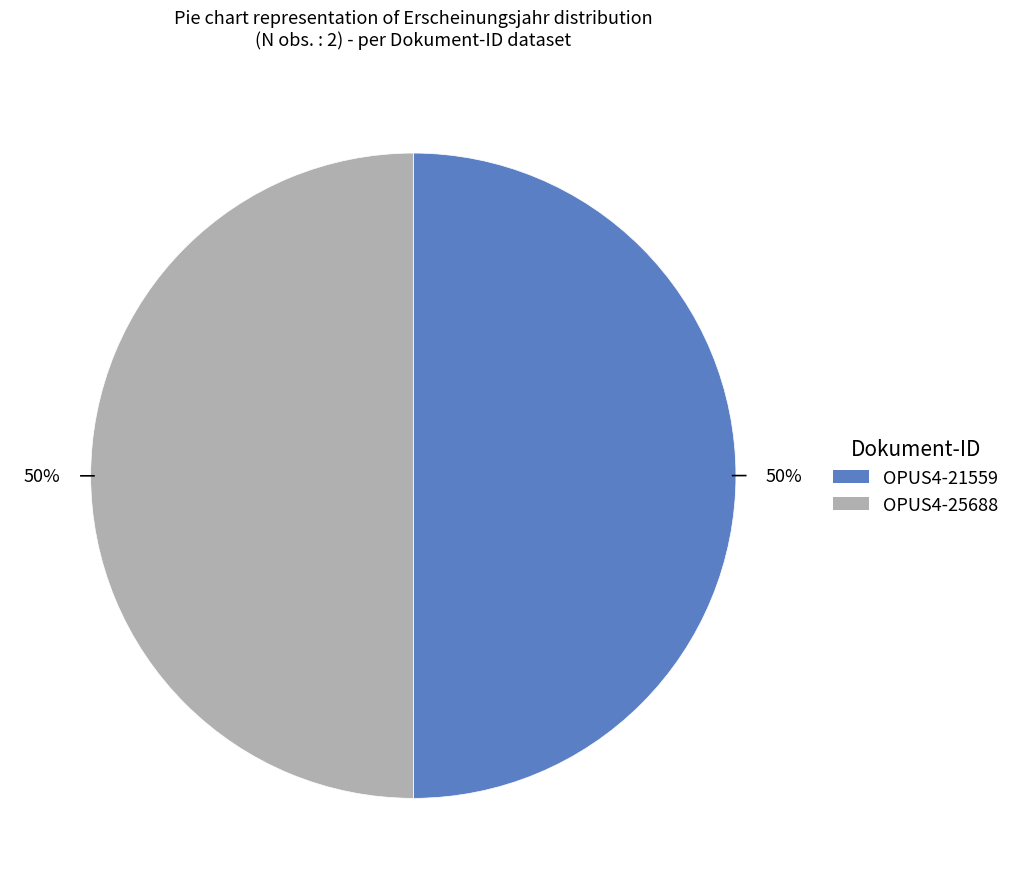

What percentage is the OPUS4-25688 slice, to the nearest percent?

50%